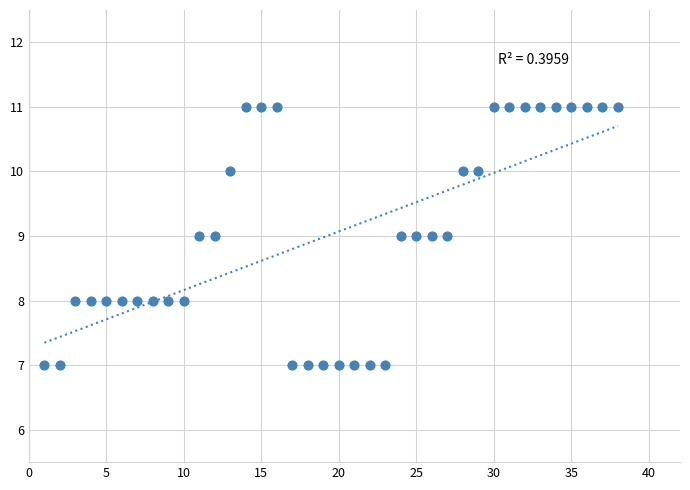

What is the range of X values (max minus min)?

37